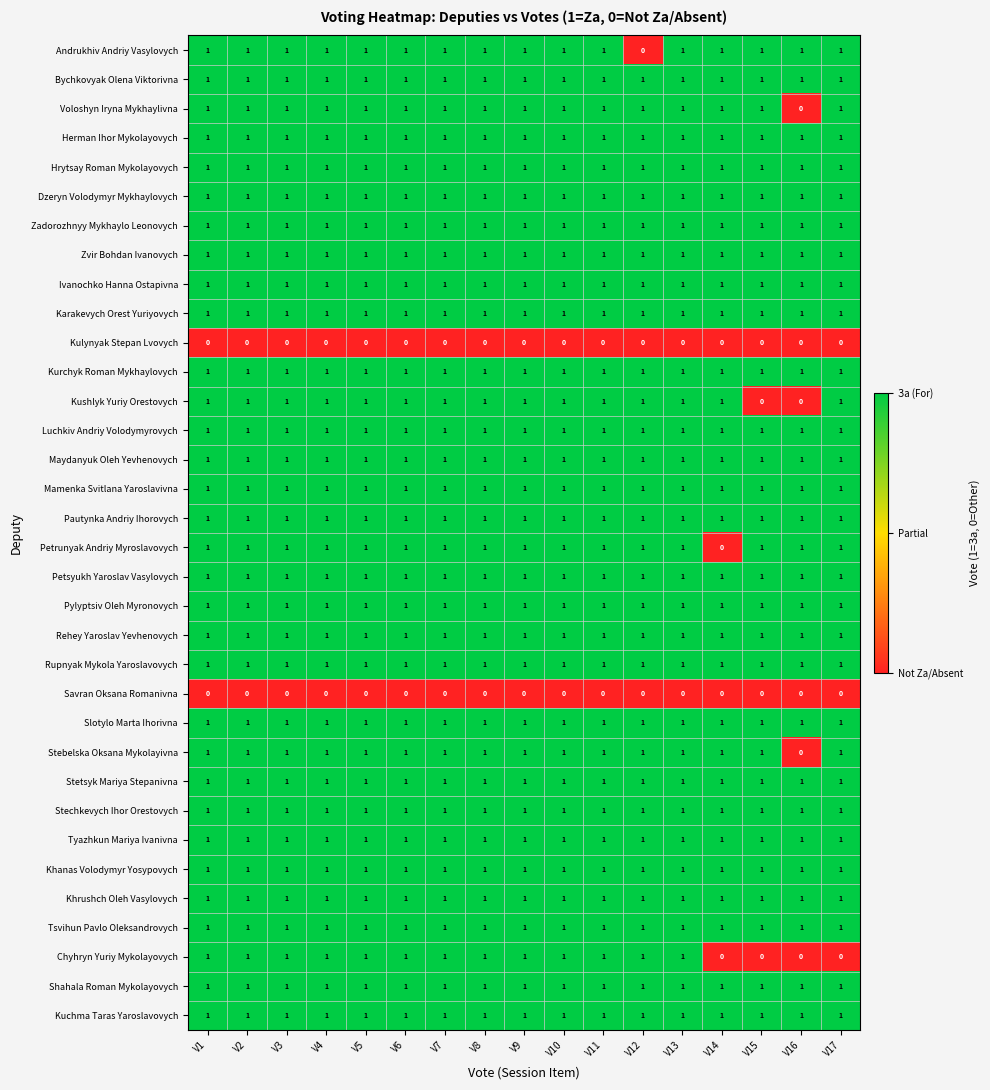

Is it true that Kulynyak Stepan Lvovych equals 0 at V6?

True